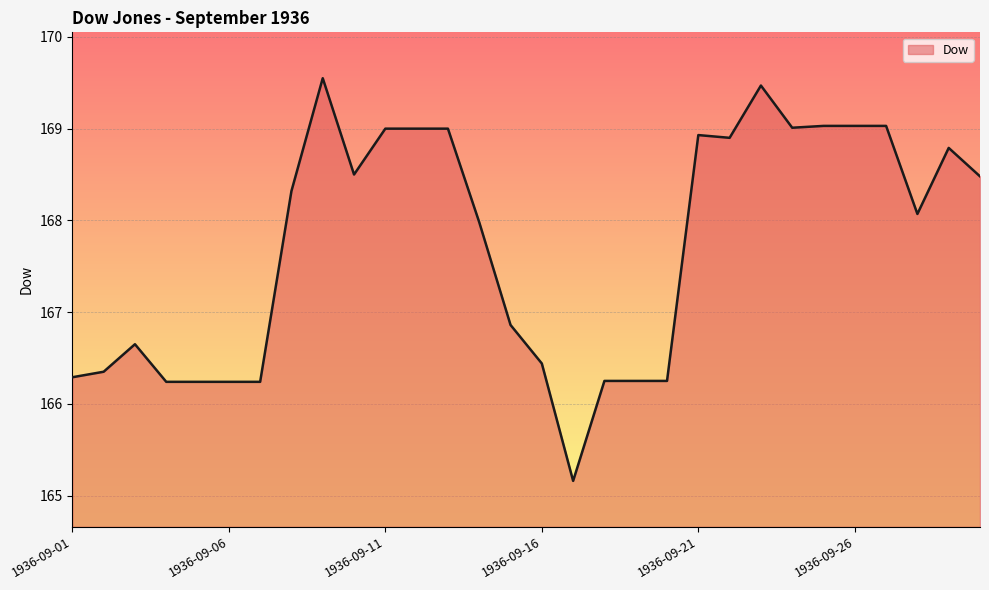

What is the greatest value displayed?

169.6